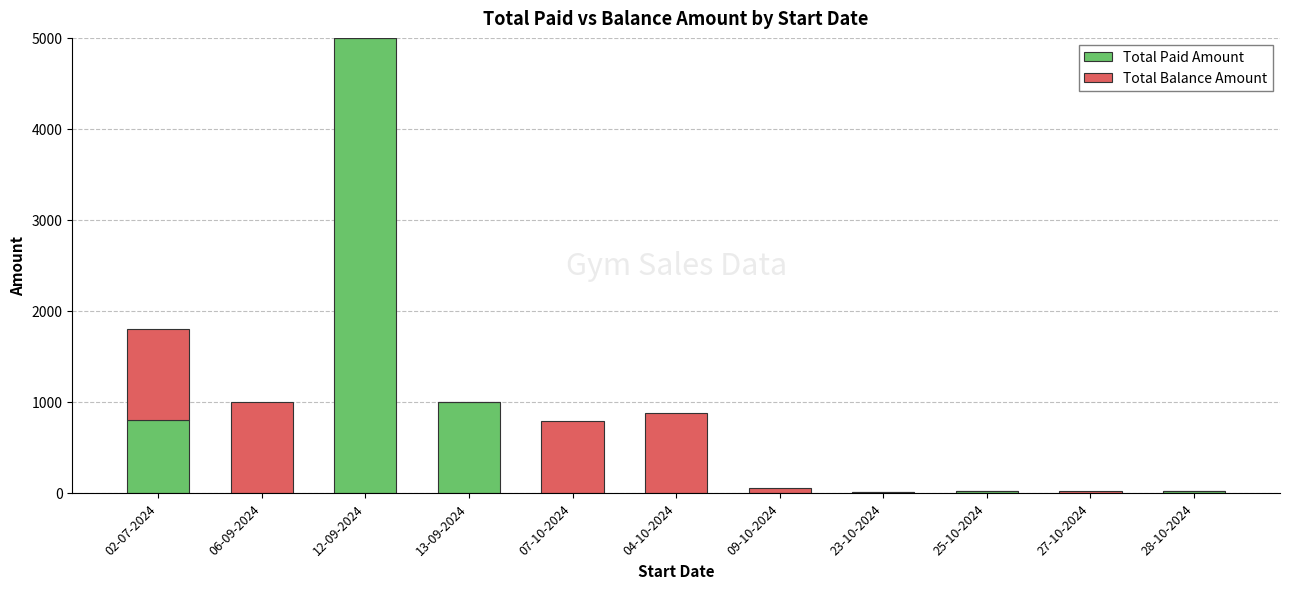

What is the highest value of the Total Paid Amount series?

5000.0